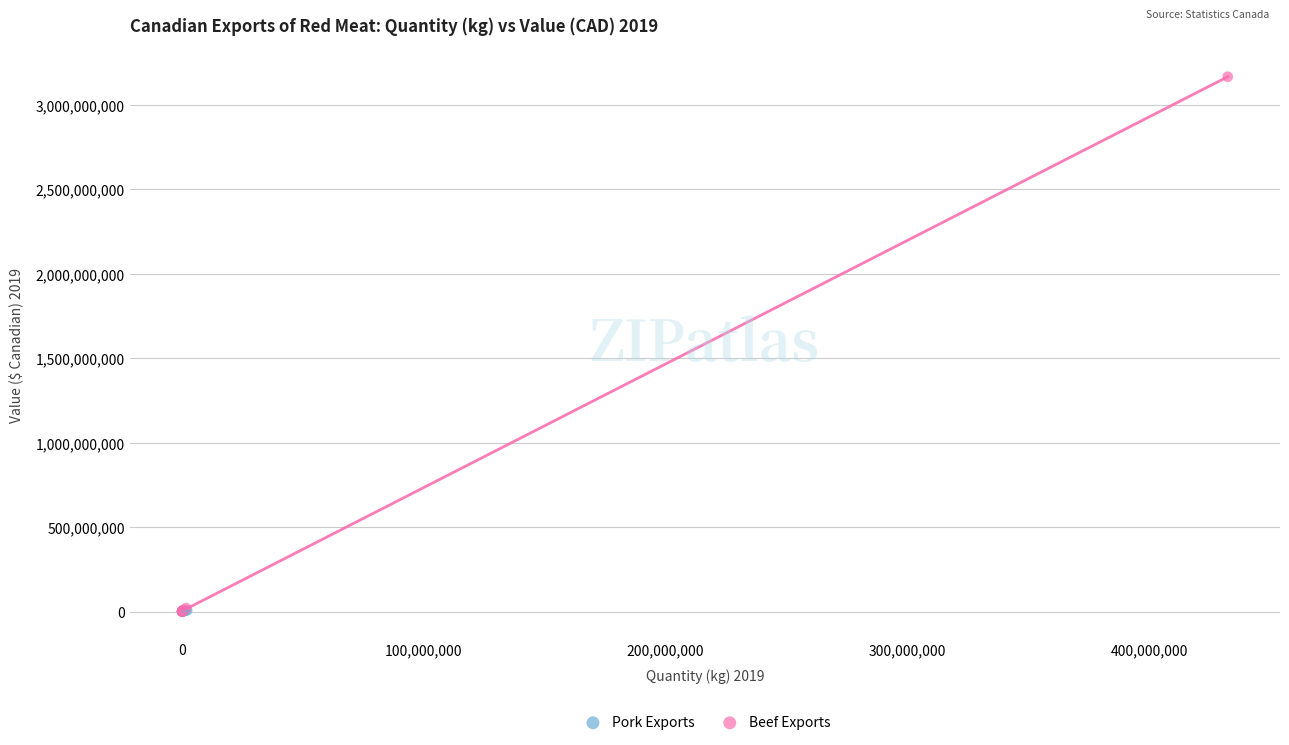

Which series reaches the maximum Y coordinate?

Beef Exports